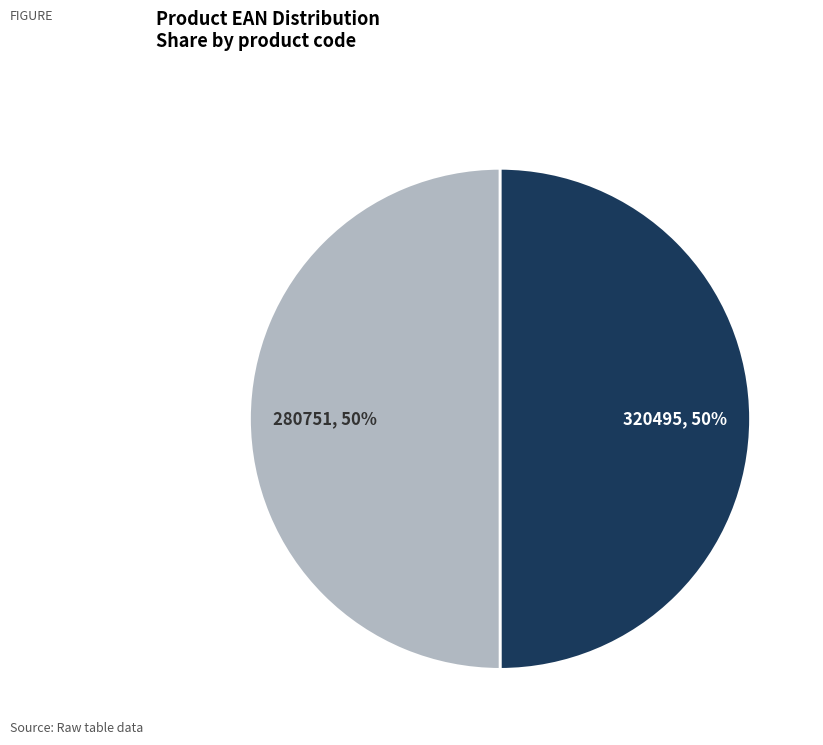

Is it true that 280751 is 41% of the pie?

False